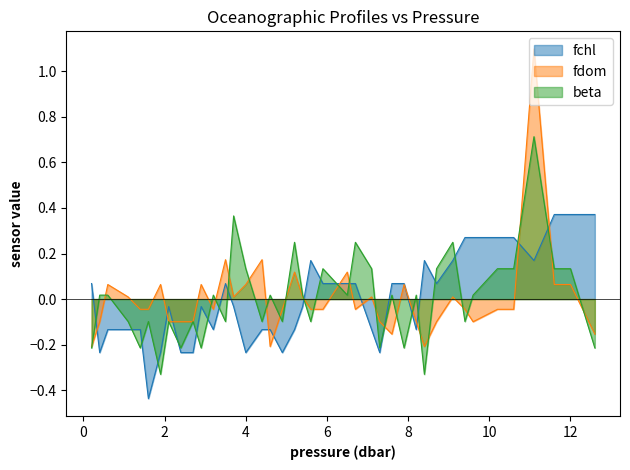

What is the minimum value for fdom?

-0.2